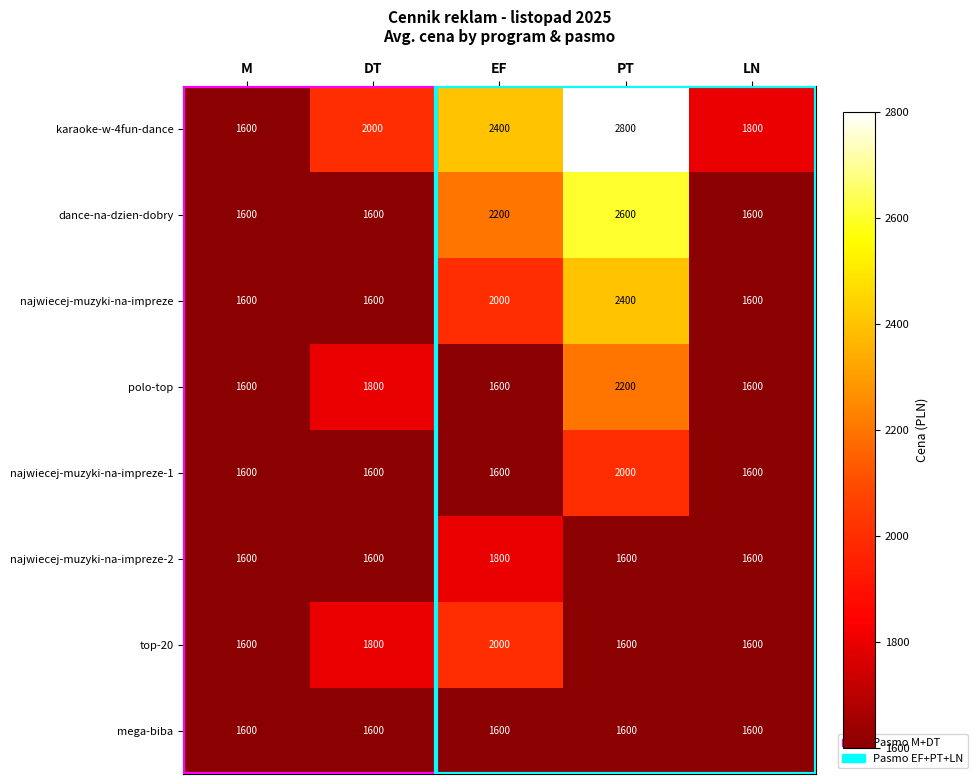

What is the sum of all najwiecej-muzyki-na-impreze values?

9200